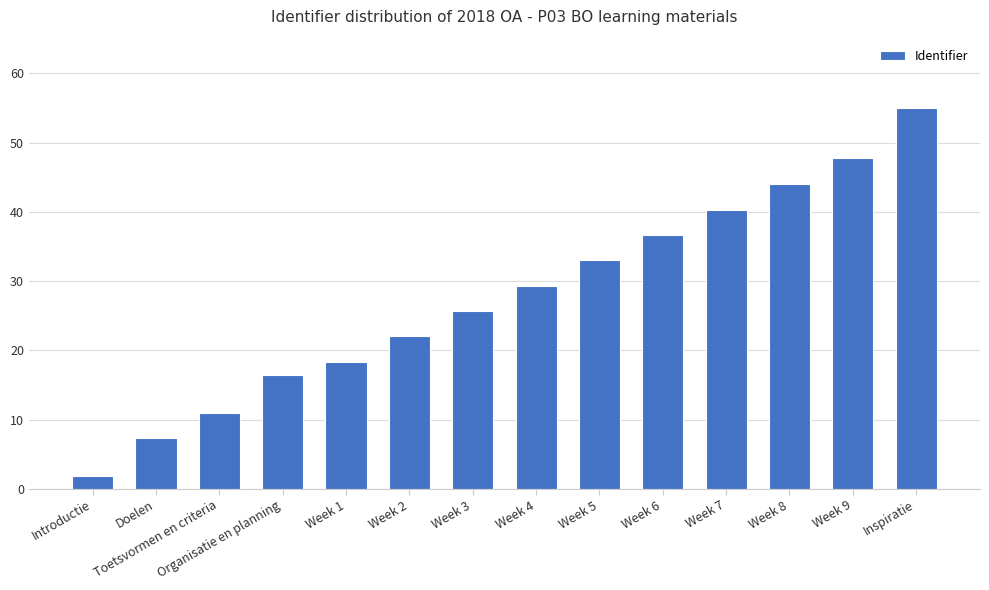

What is the maximum value shown in the chart?

55.0